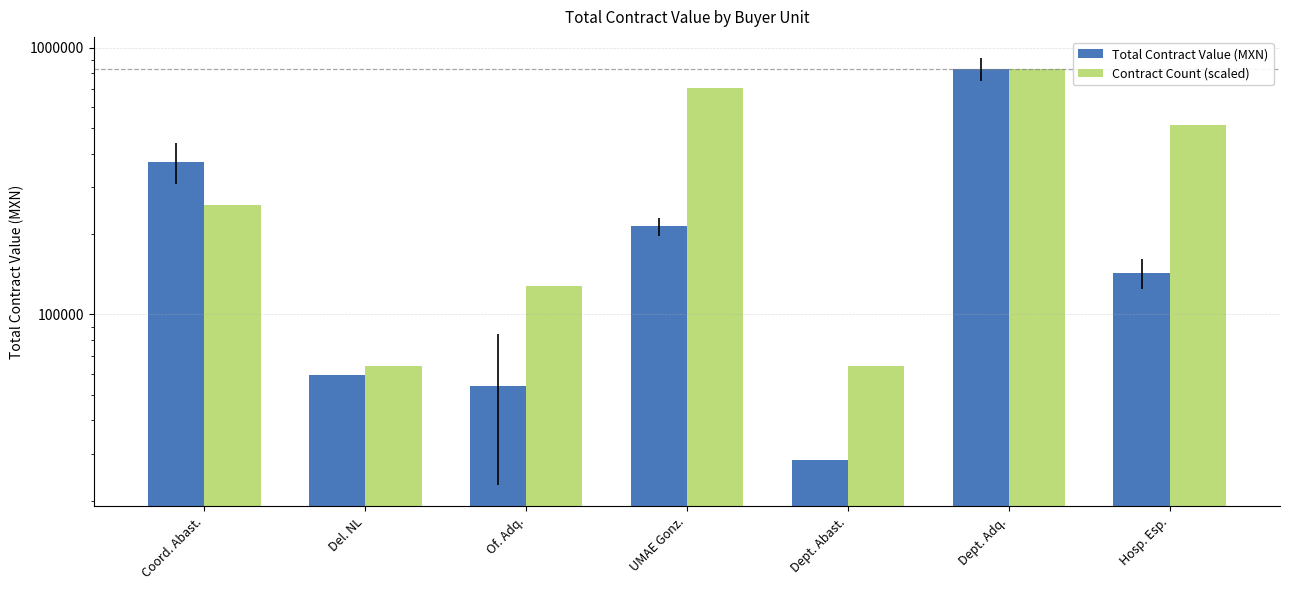

What is the approximate value of Total Contract Value (MXN) at Hosp. Esp.?

143084.4